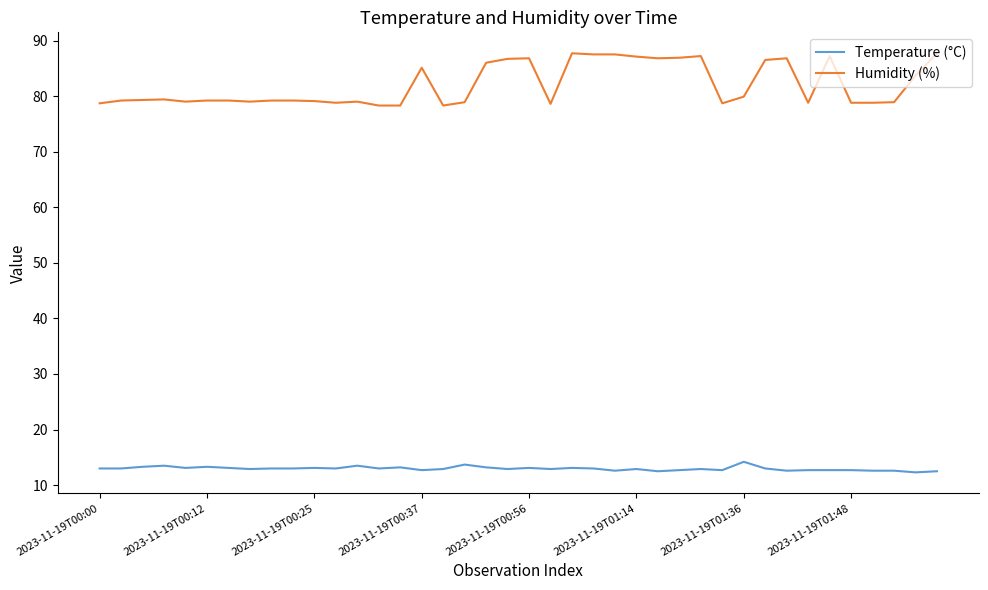

List the series in order of their overall mean, lowest first.

Temperature (°C), Humidity (%)